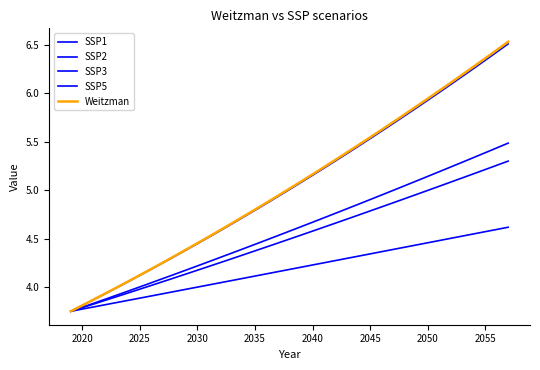

How many lines are shown in the chart?

5